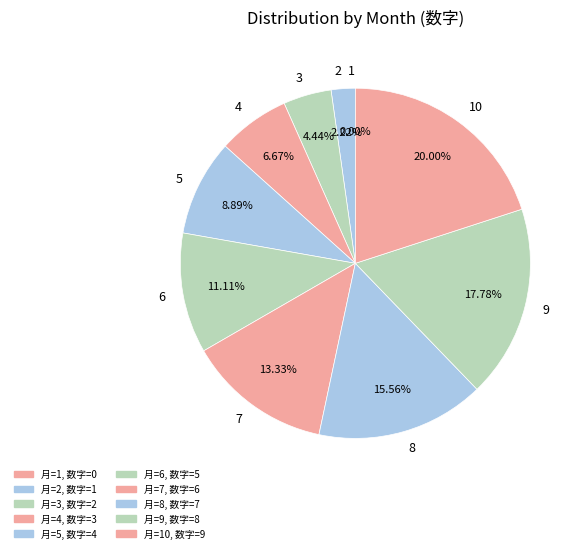

Combined, what portion of the pie is 8 and 9?

33.3%